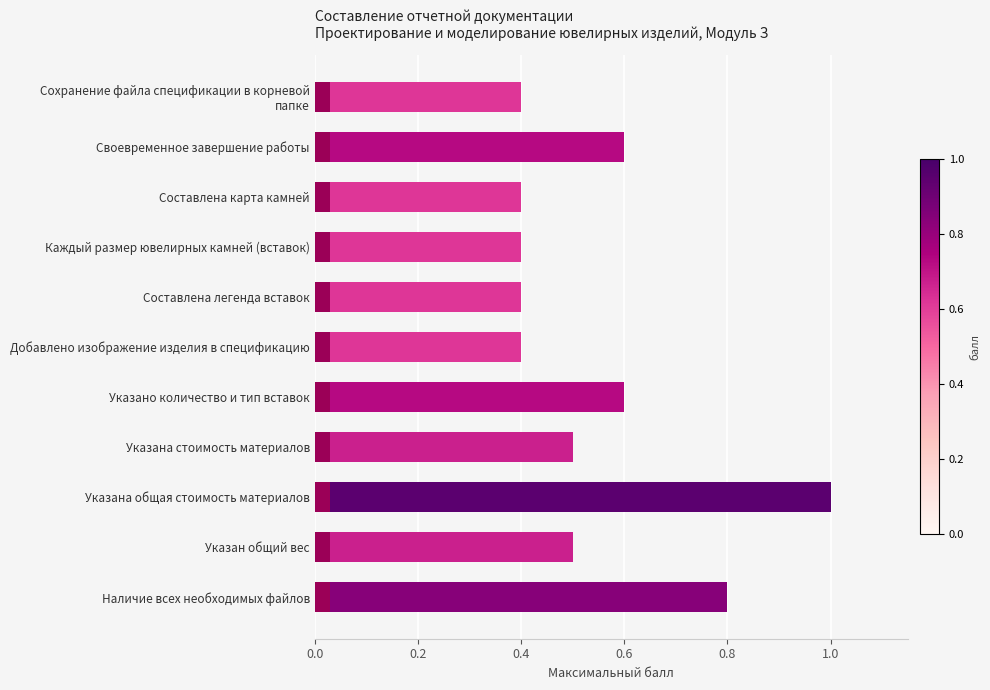

The chart shows a value of 0.2 at Составлена легенда вставок. True or false?

False